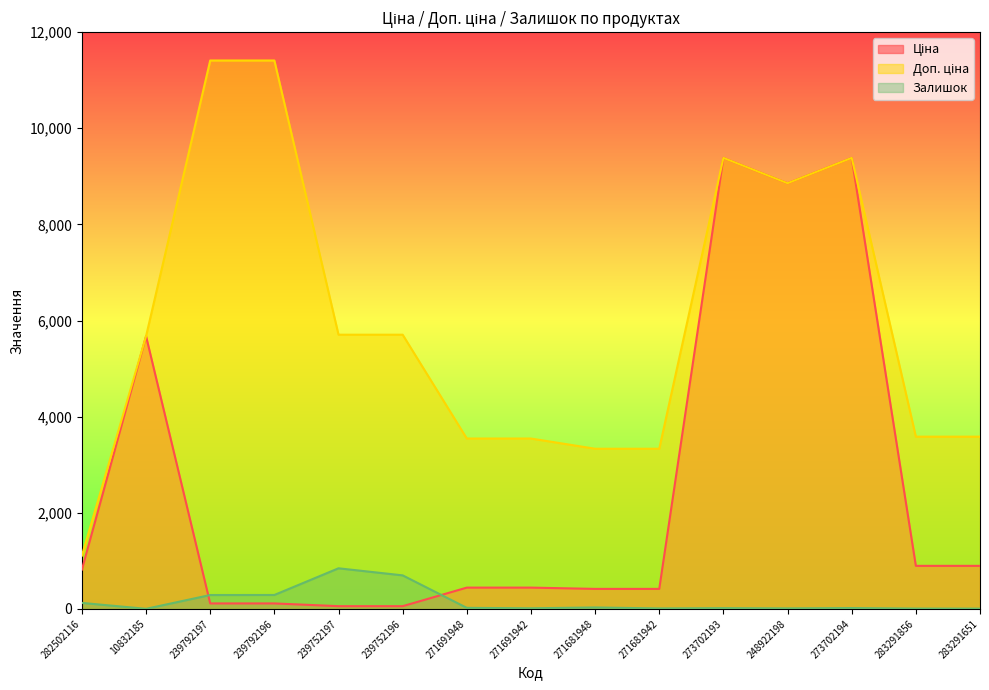

At which category is the sum across all series the highest?

273702194